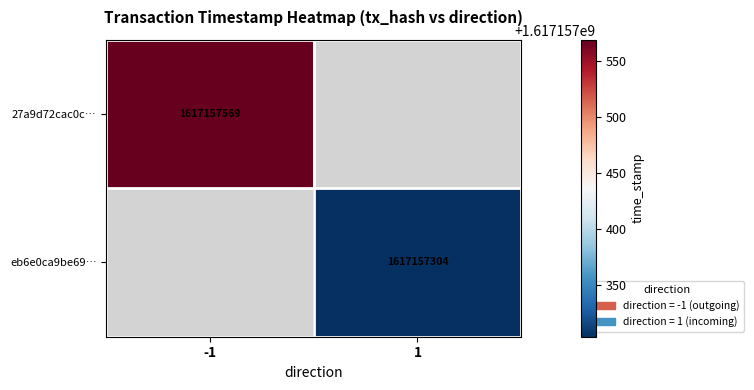

Is the value of 27a9d72cac0c032acc75050e308d2463b1ff932 at -1 greater than the value of eb6e0ca9be69d6d76b0b74fea7e3a3468a877fa at -1?

No